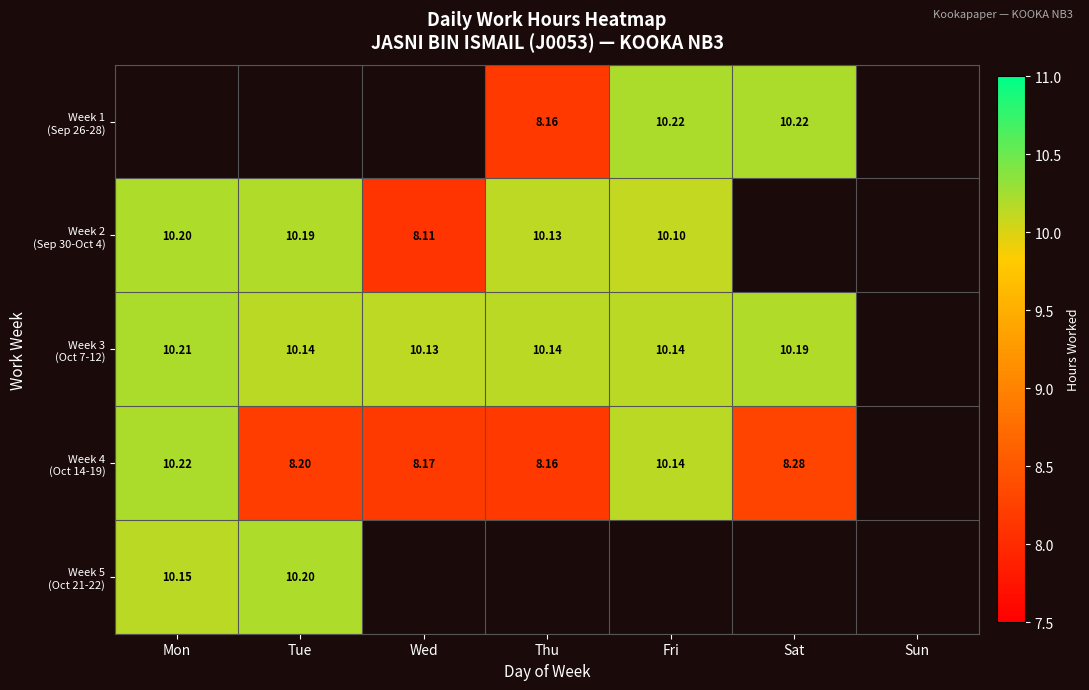

At which label does Week 2 (Sep 30-Oct 4) first exceed 10?

Mon